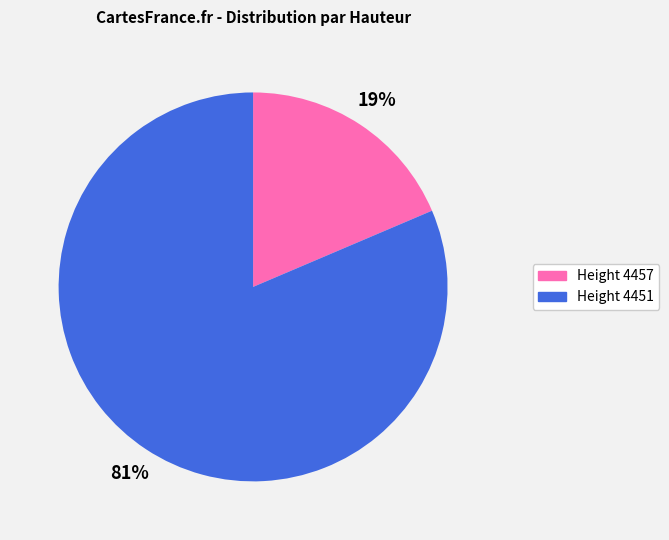

To the nearest percent, what percentage of the pie is Height 4451?

81%